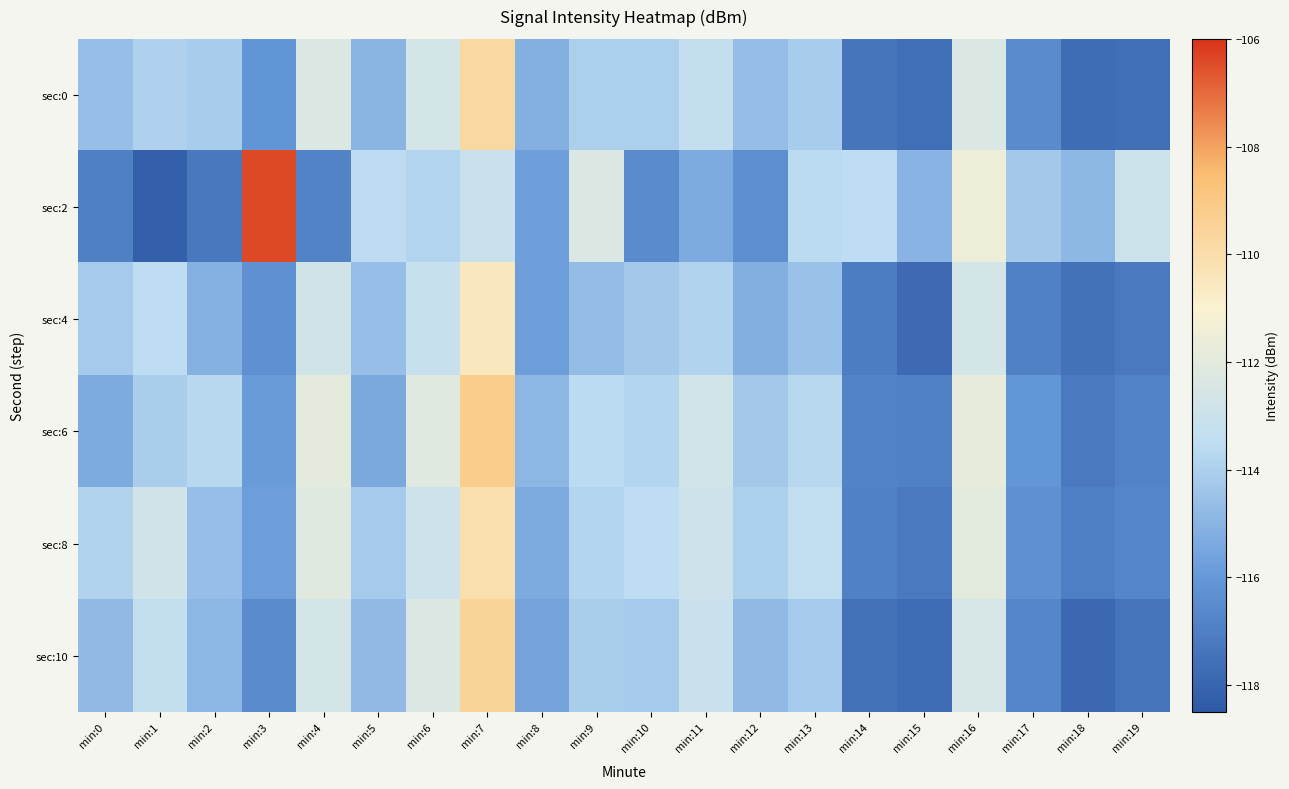

The sec:6 series shows -164.9 at min:18. True or false?

False